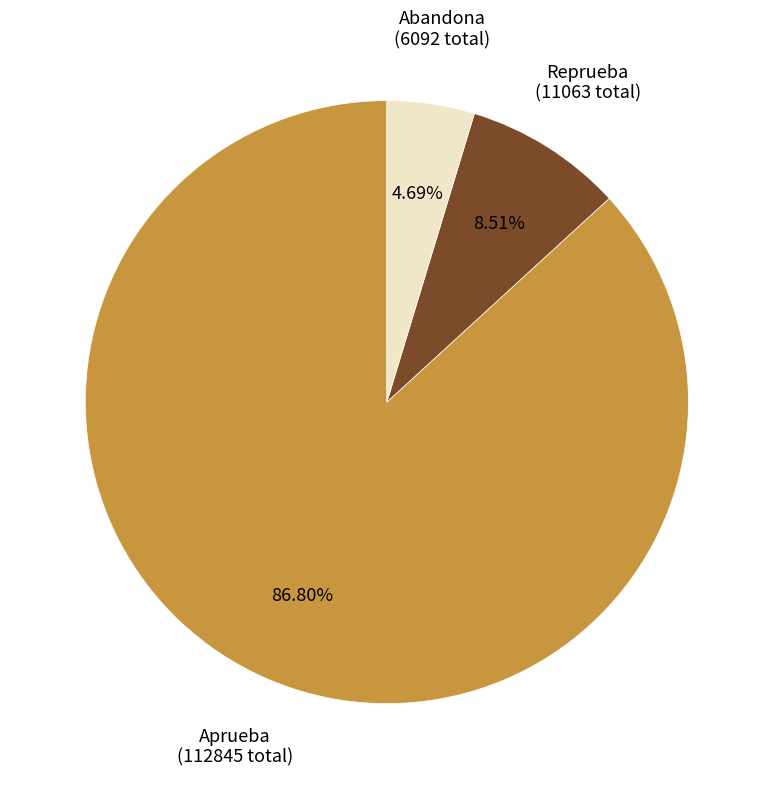

Count the number of slices in the pie.

3